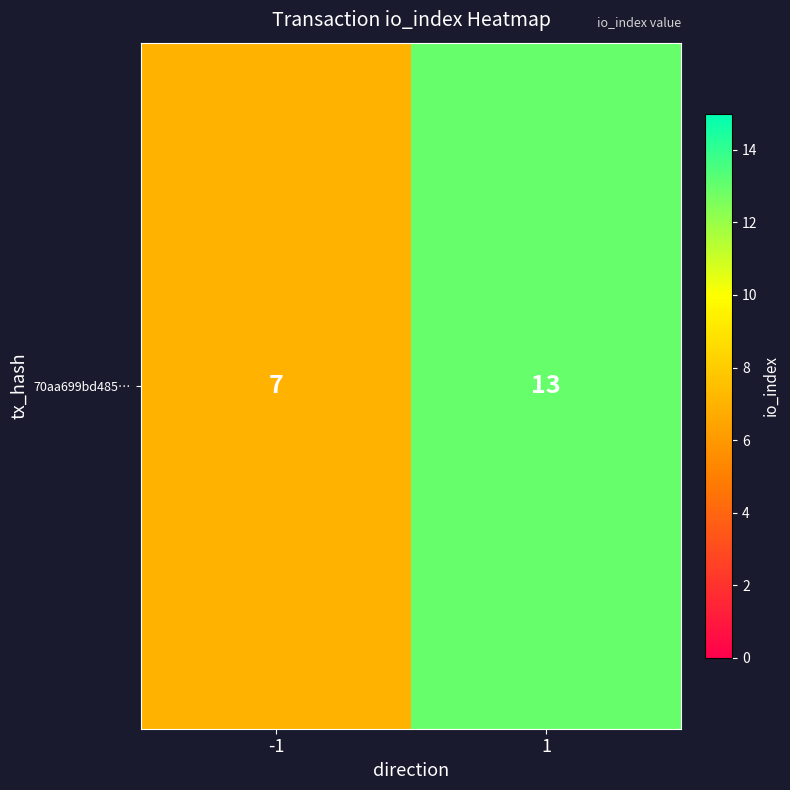

Which category has the highest value across all series?

1